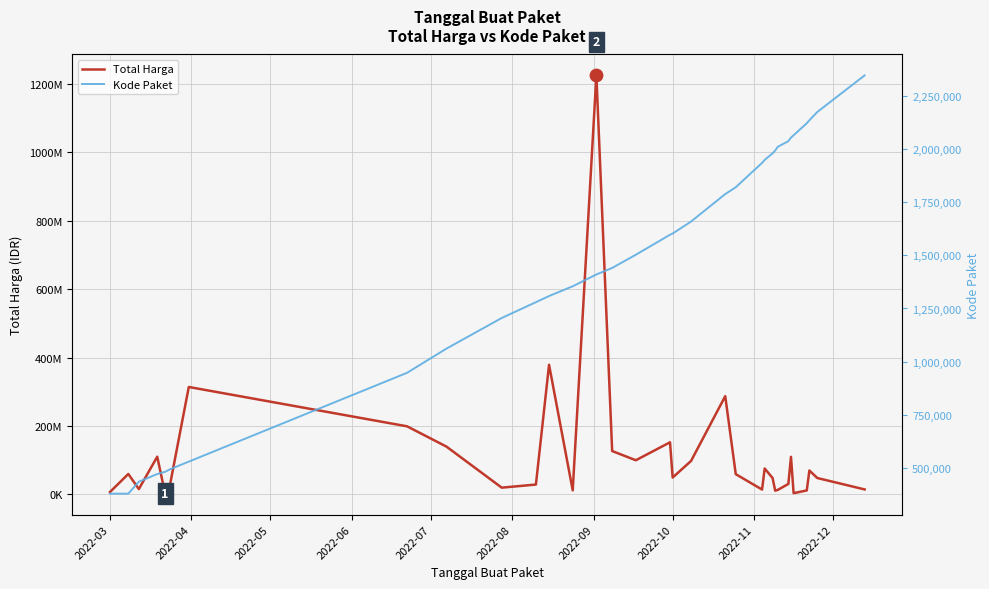

At how many categories does at least one series exceed 807837394?

1